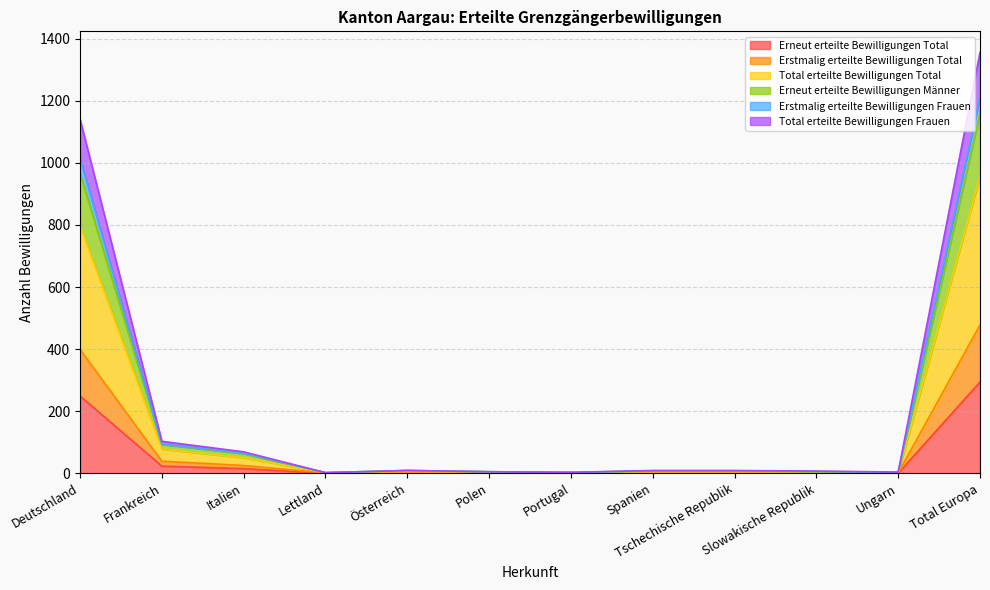

The value of Erneut erteilte Bewilligungen Total at Lettland is 0. True or false?

True